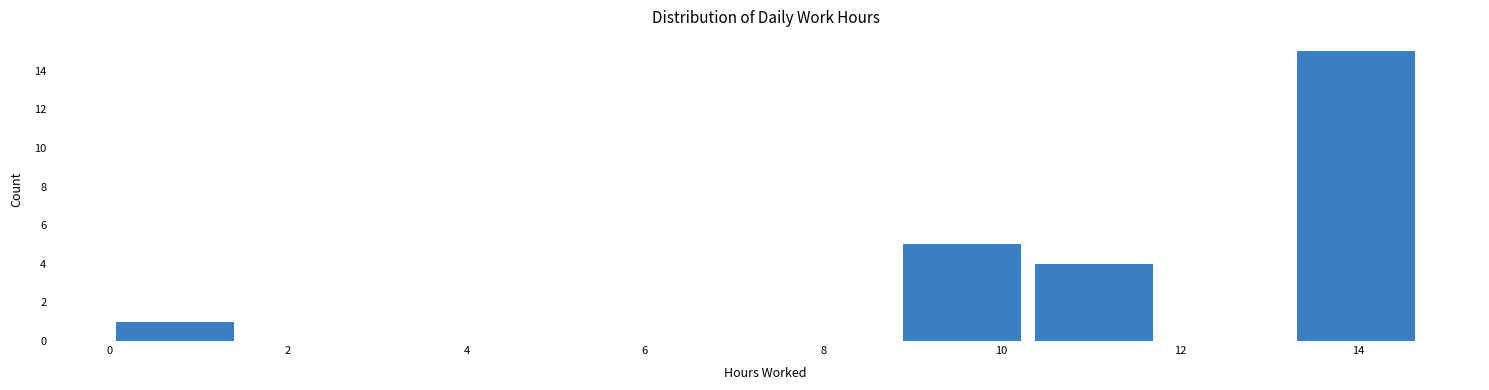

Over which range of the x-axis is the bar tallest?

13.2 to 14.8